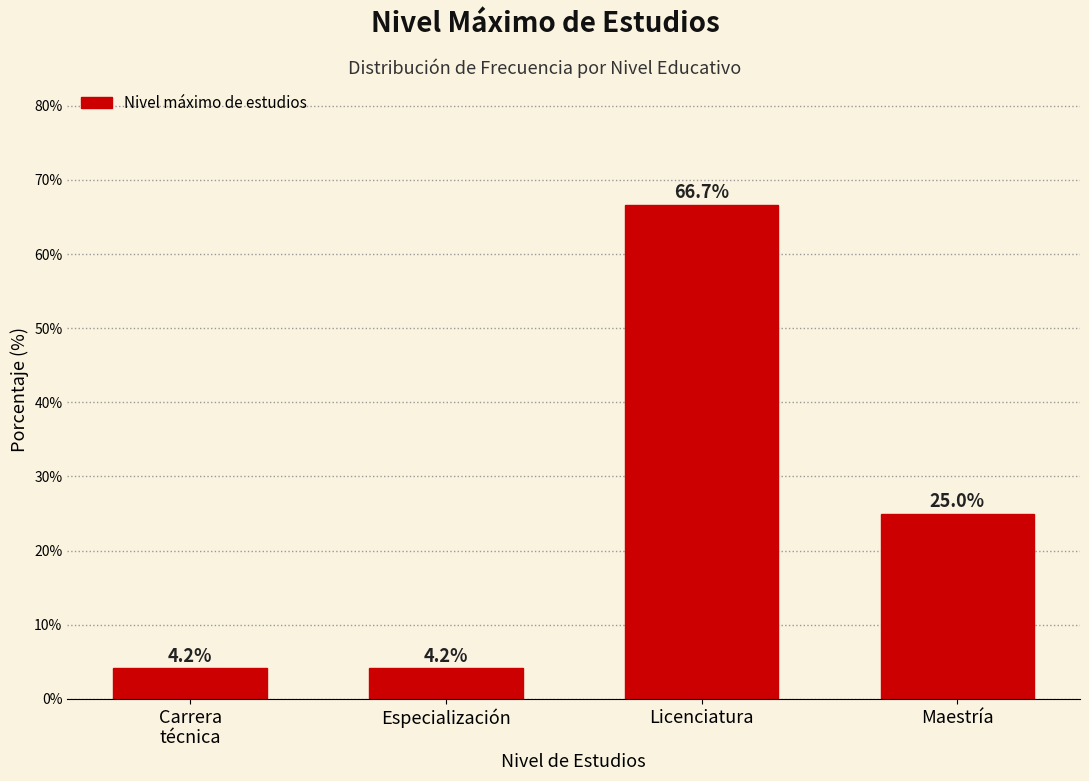

Reading left to right, extract all data points from this chart.

4.2	4.2	66.7	25.0